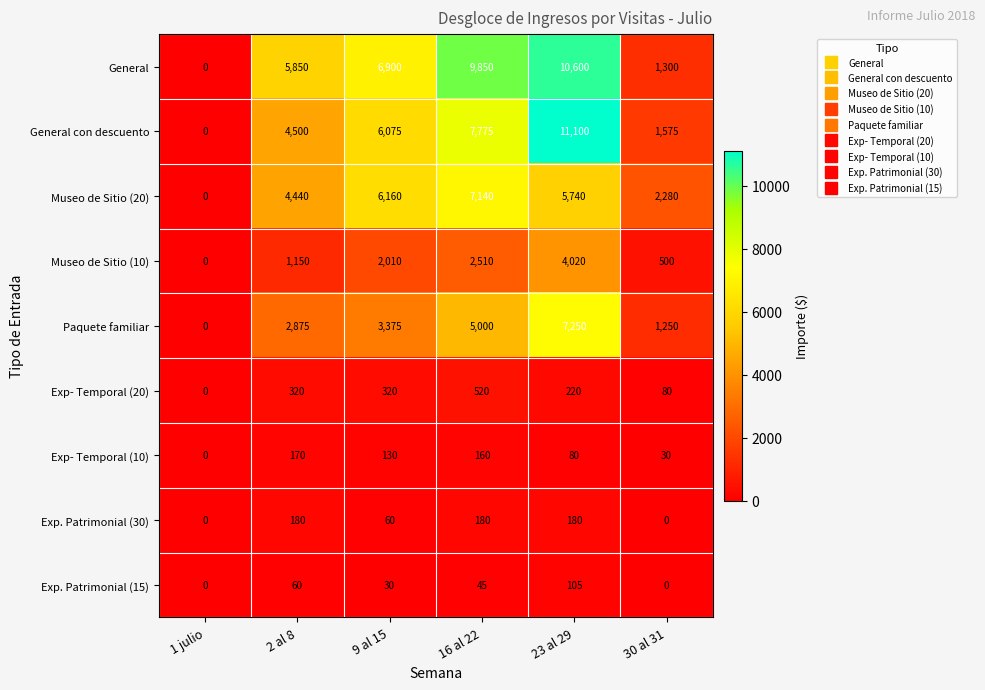

What is the difference between the second highest and minimum values in the Museo de Sitio (20) series?

6160